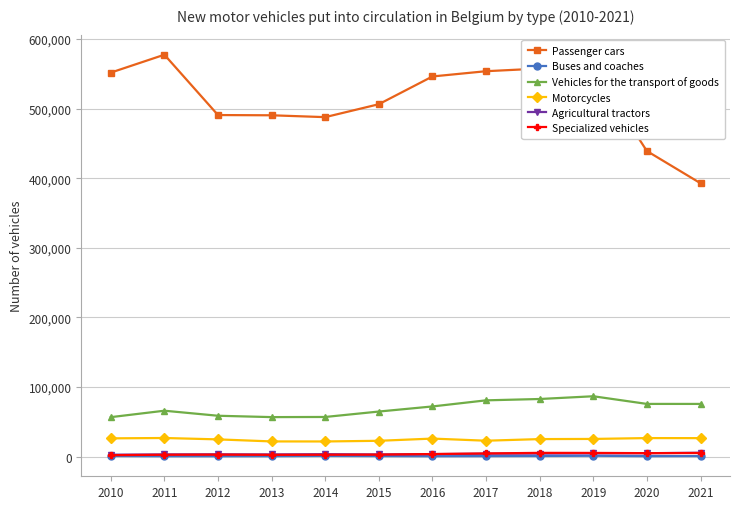

What is the minimum value for Passenger cars?

392769